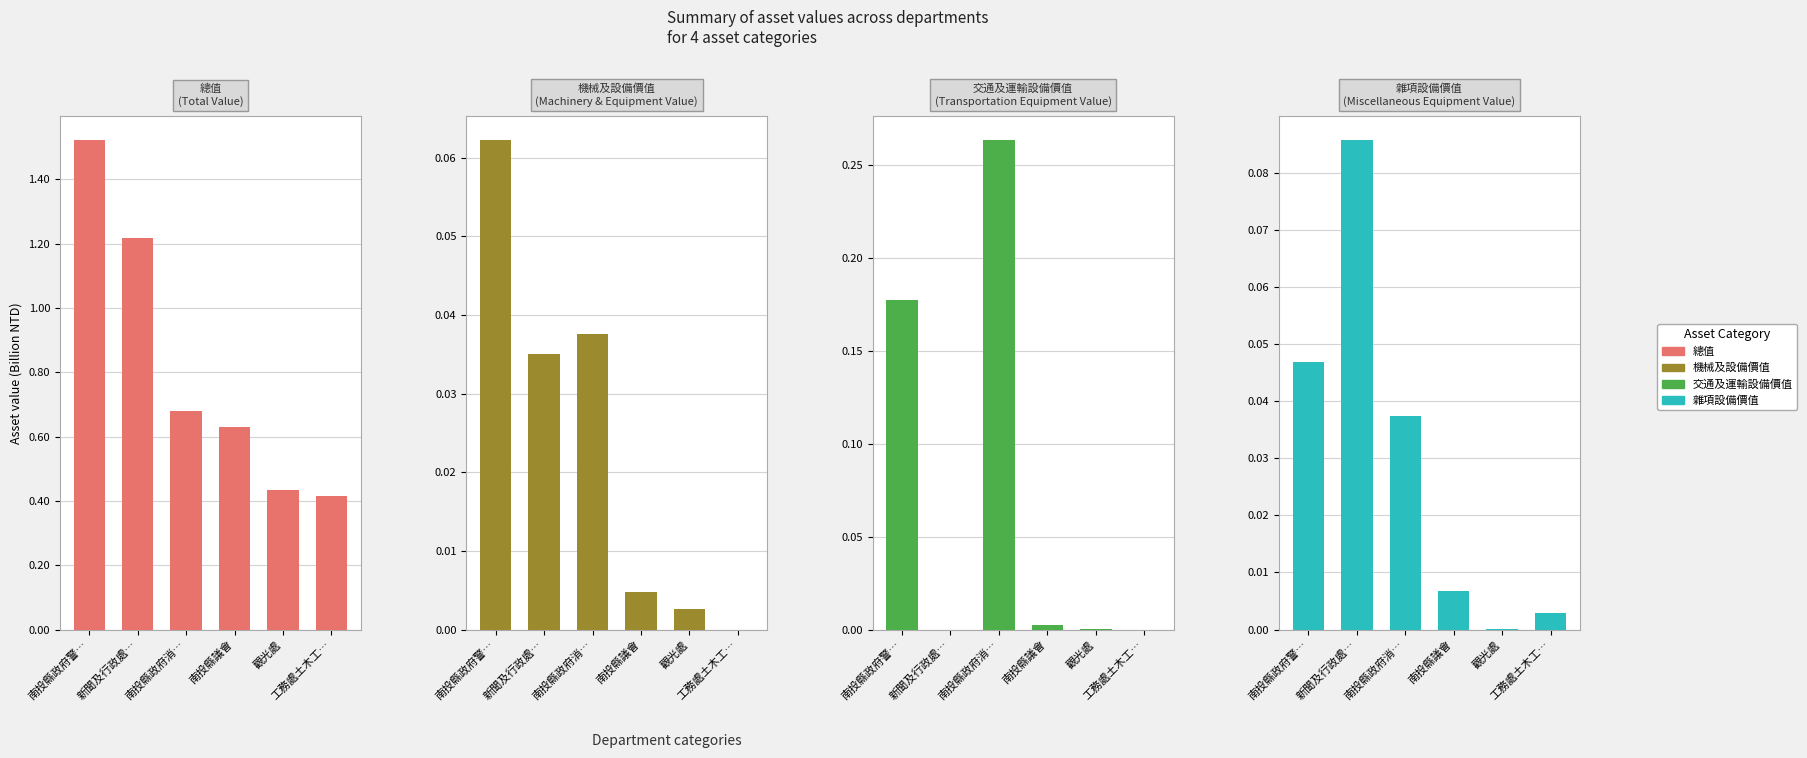

The value of 交通及運輸設備價值 at 工務處土木工… is 0.0. True or false?

True